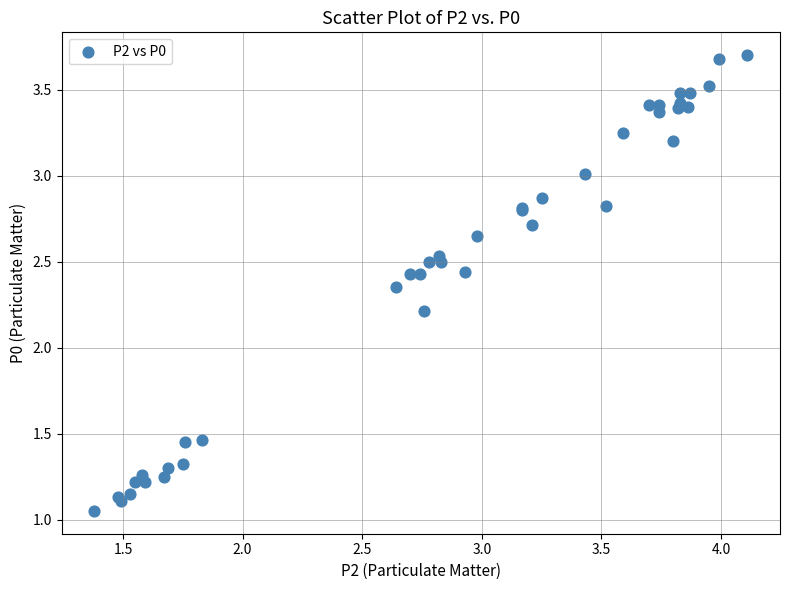

What Y value in the scatter plot is closest to 2?

2.2